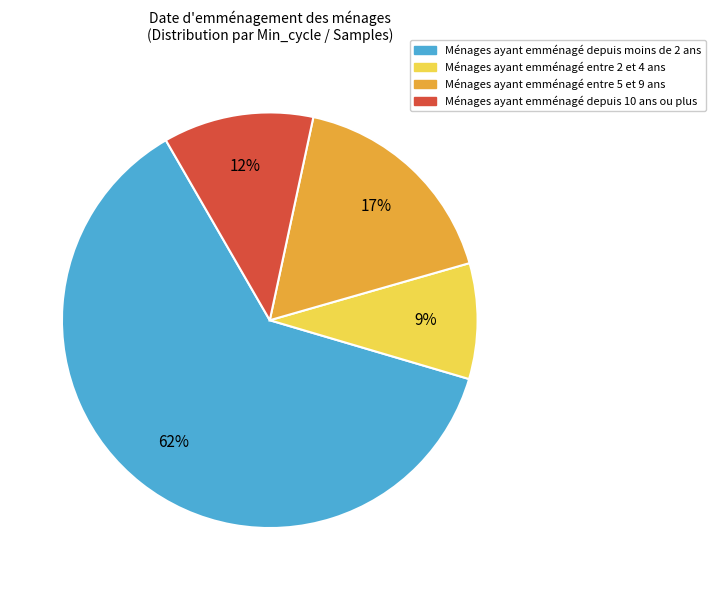

To the nearest percent, what portion does Ménages ayant emménagé entre 5 et 9 ans represent?

17%